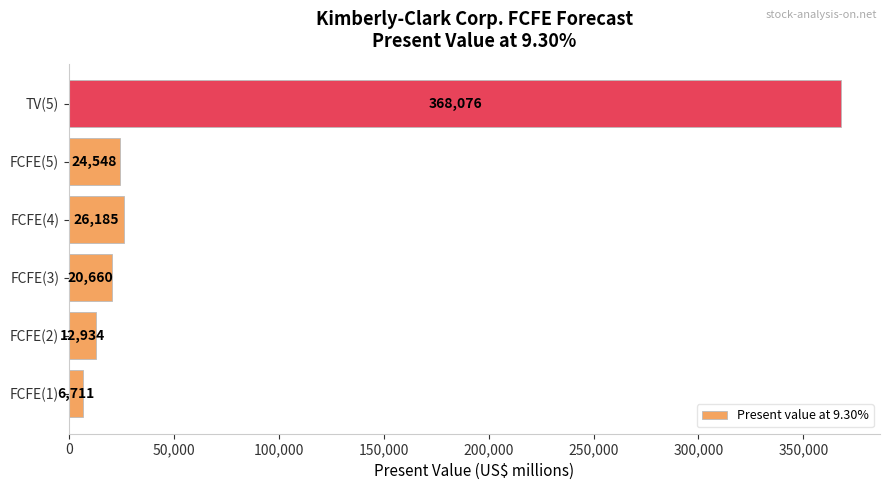

List the labels in order of value, largest first.

TV(5), FCFE(4), FCFE(5), FCFE(3), FCFE(2), FCFE(1)